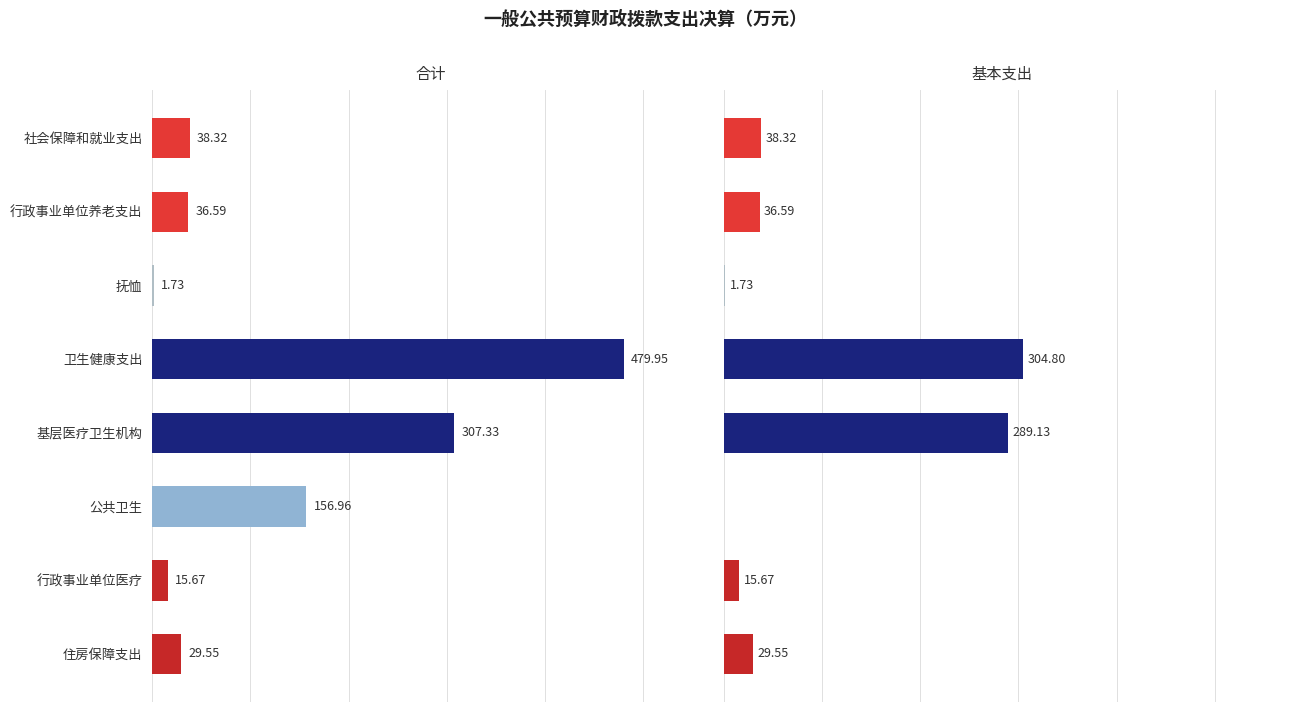

Is the value of 基本支出 at 3 greater than the value of 合计 at 2?

Yes